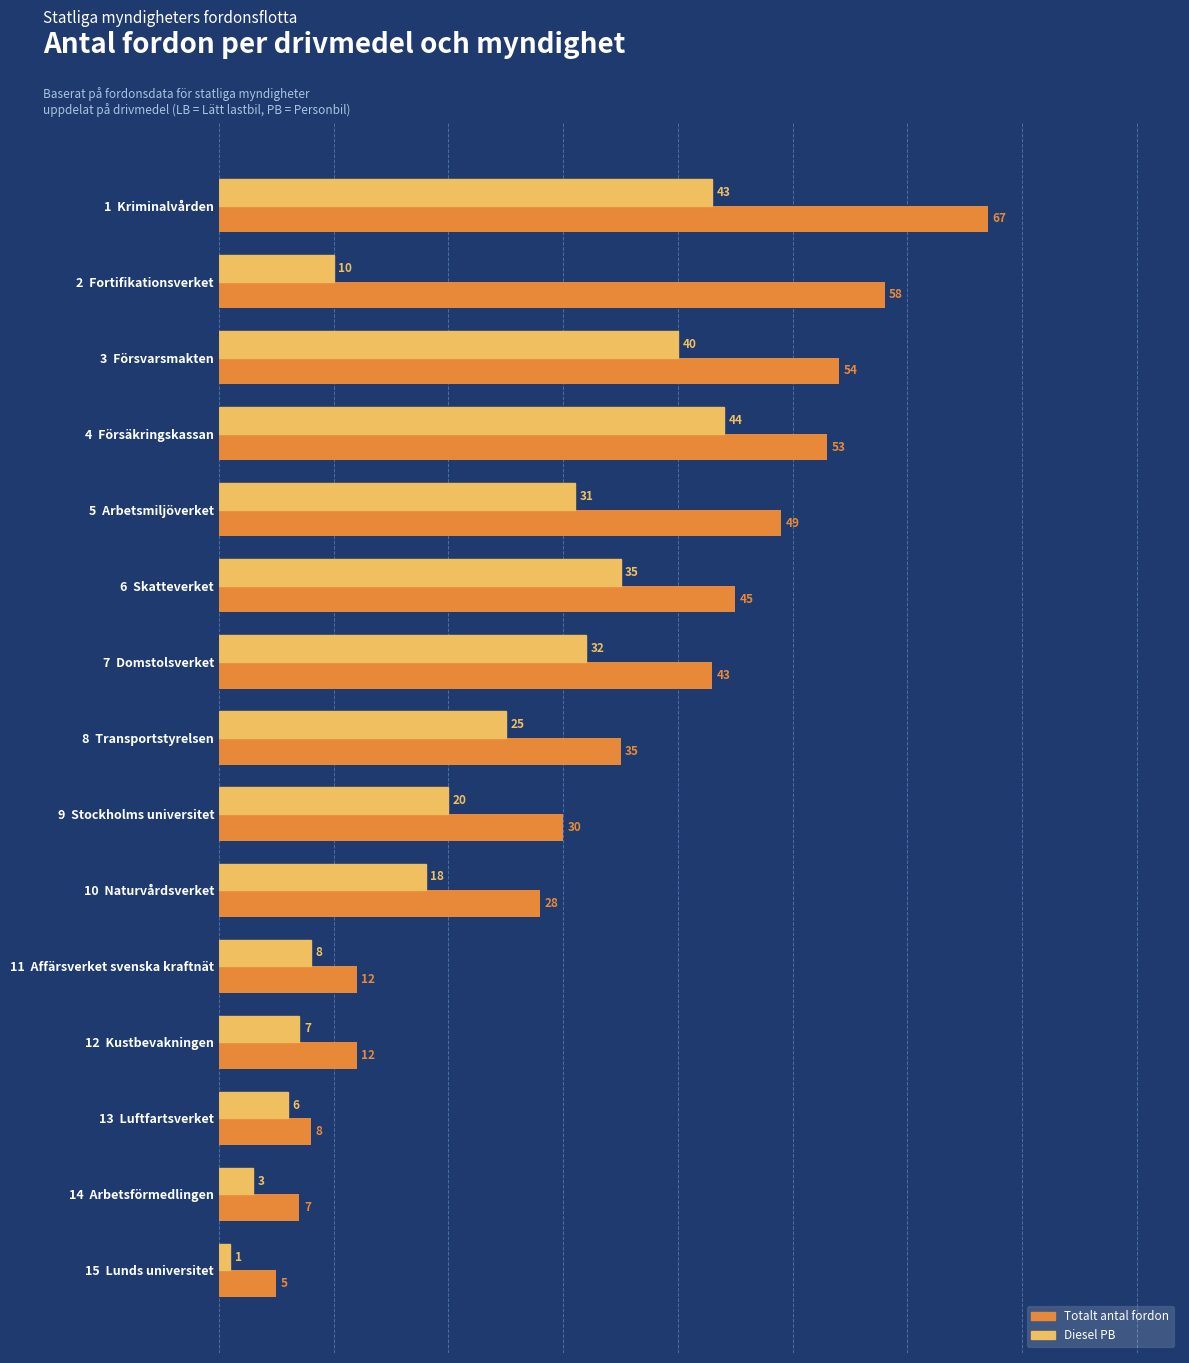

Where is Totalt antal fordon nearest to the value 36?

8  Transportstyrelsen